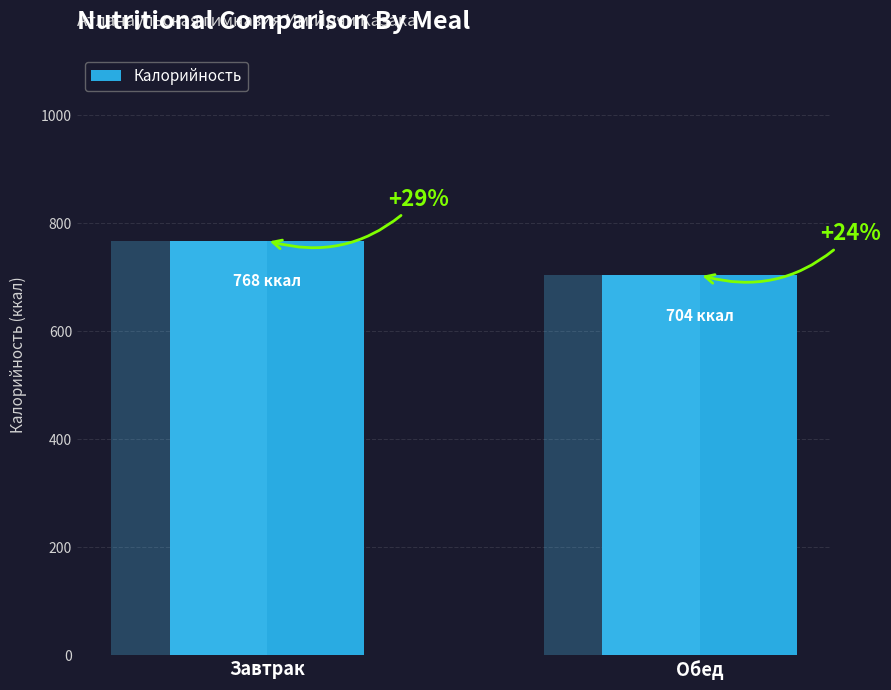

The value at Завтрак is 1304. True or false?

False